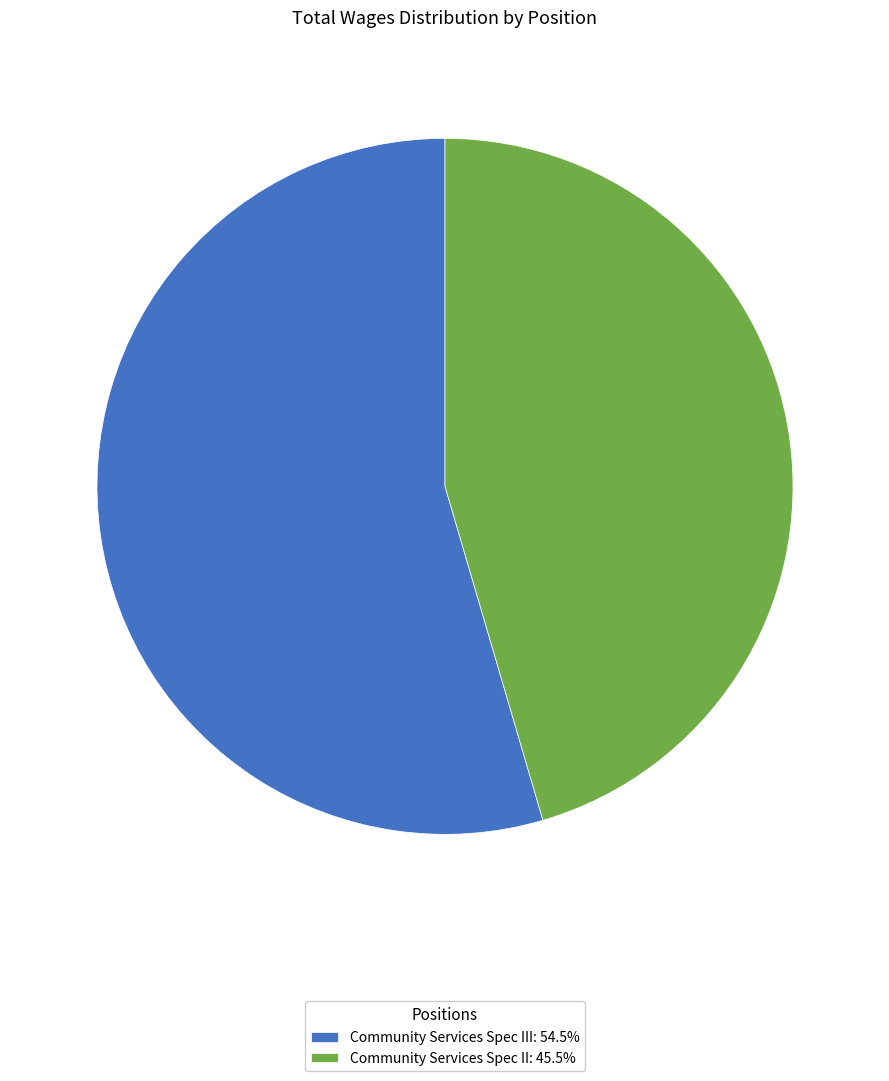

What is the ratio of the value at Community Services Spec III: 54.5% to the value at Community Services Spec II: 45.5%?

1.2